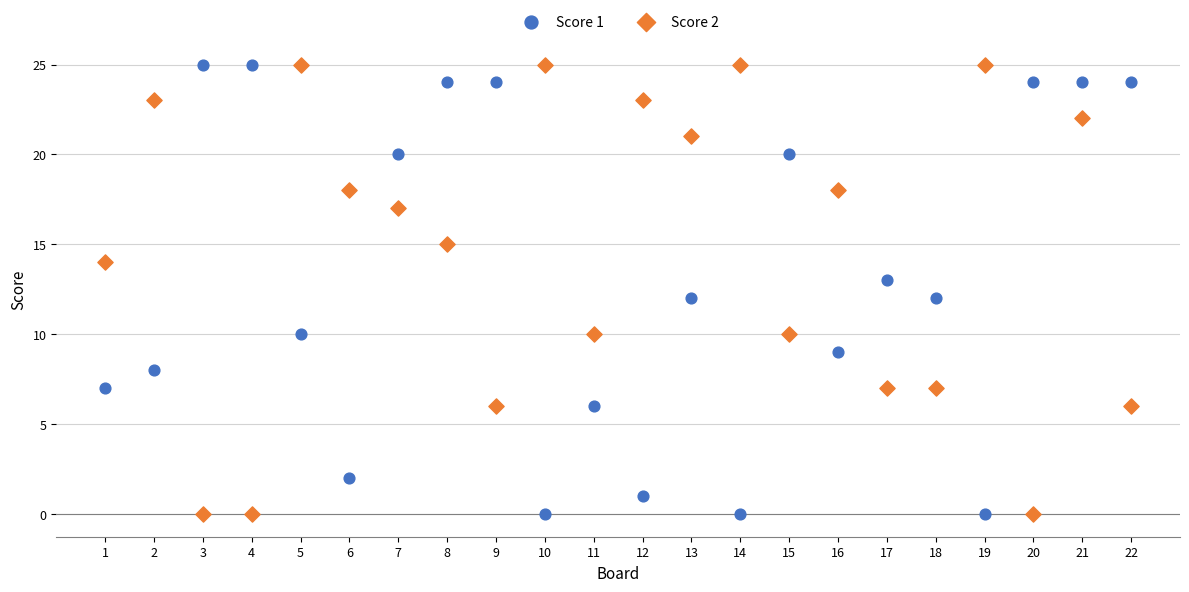

Across all data points, what is the range of Y values (max minus min)?

25